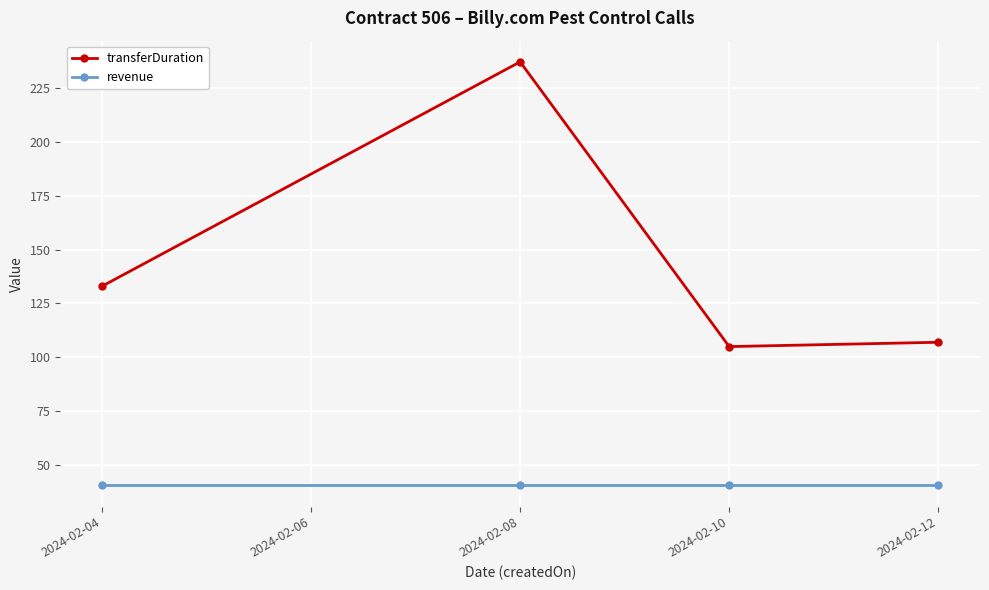

Reading left to right, transcribe all the data shown in this chart.

transferDuration: 133.0	237.0	105.0	107.0
revenue: 40.7	40.7	40.7	40.7